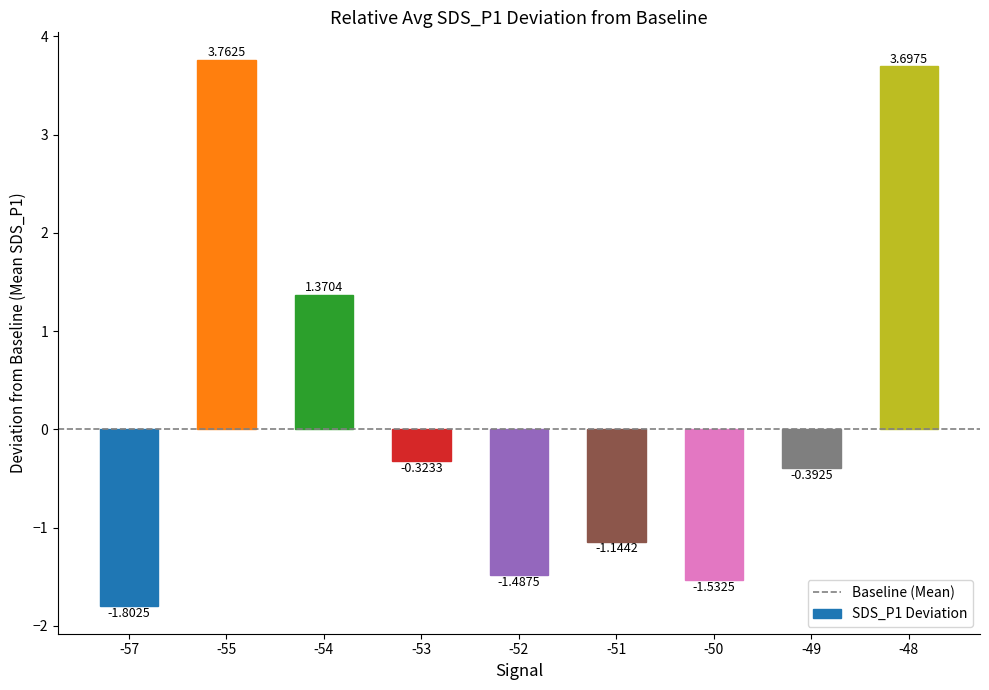

Which category has the highest value across all series?

-55